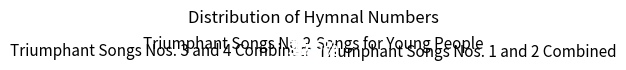

Which category has the biggest portion of the pie?

Triumphant Songs Nos. 1 and 2 Combined